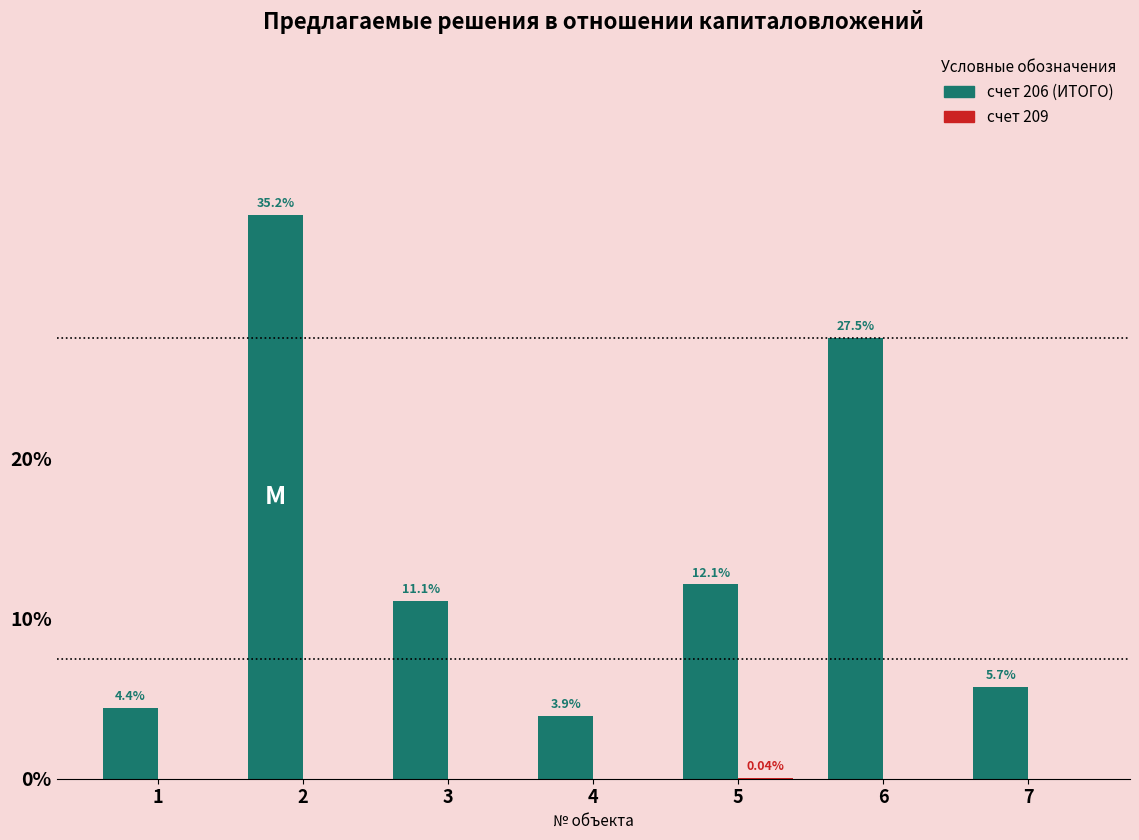

Are the bars horizontal?

No